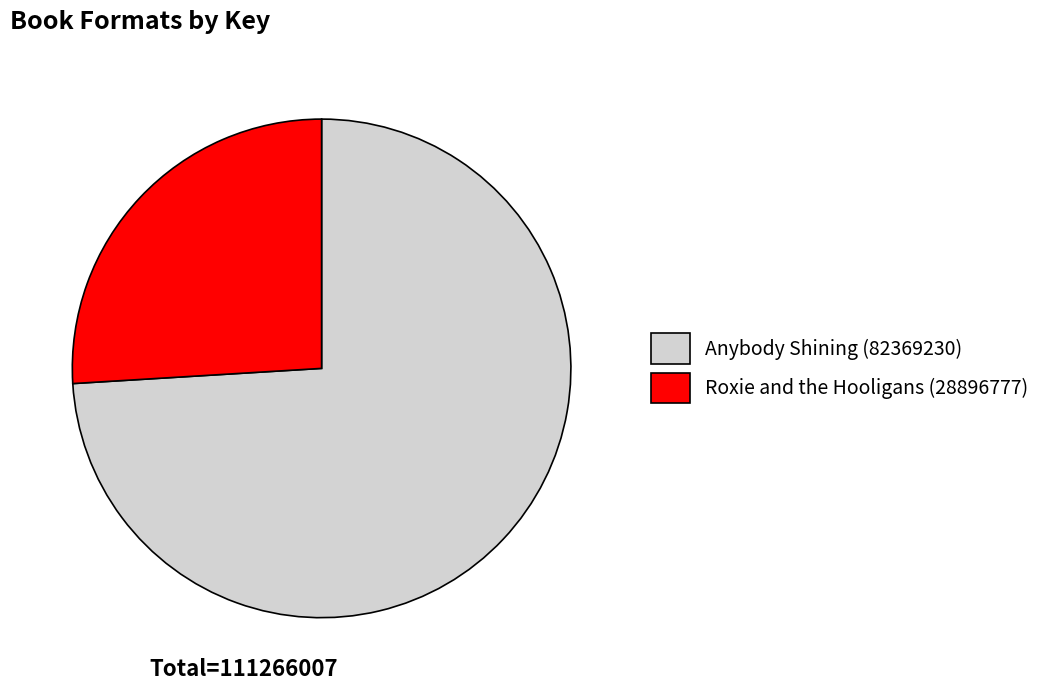

Combined, do Anybody Shining (82369230) and Roxie and the Hooligans (28896777) account for over 50%?

Yes